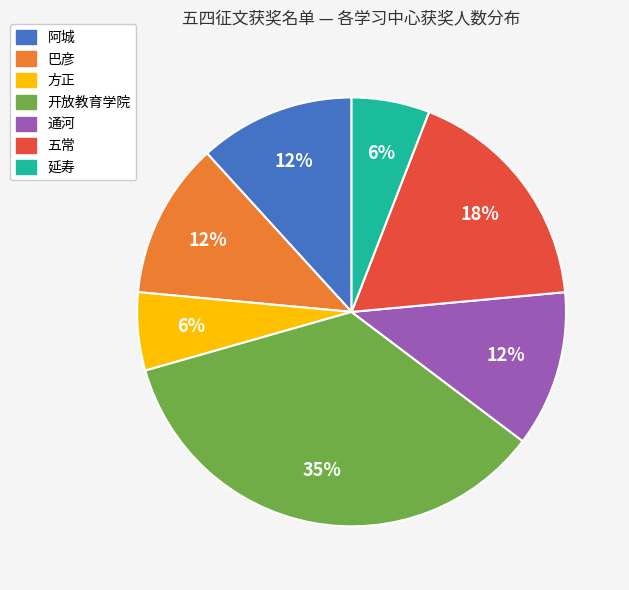

To the nearest percent, what is the combined percentage of 阿城 and 通河?

24%